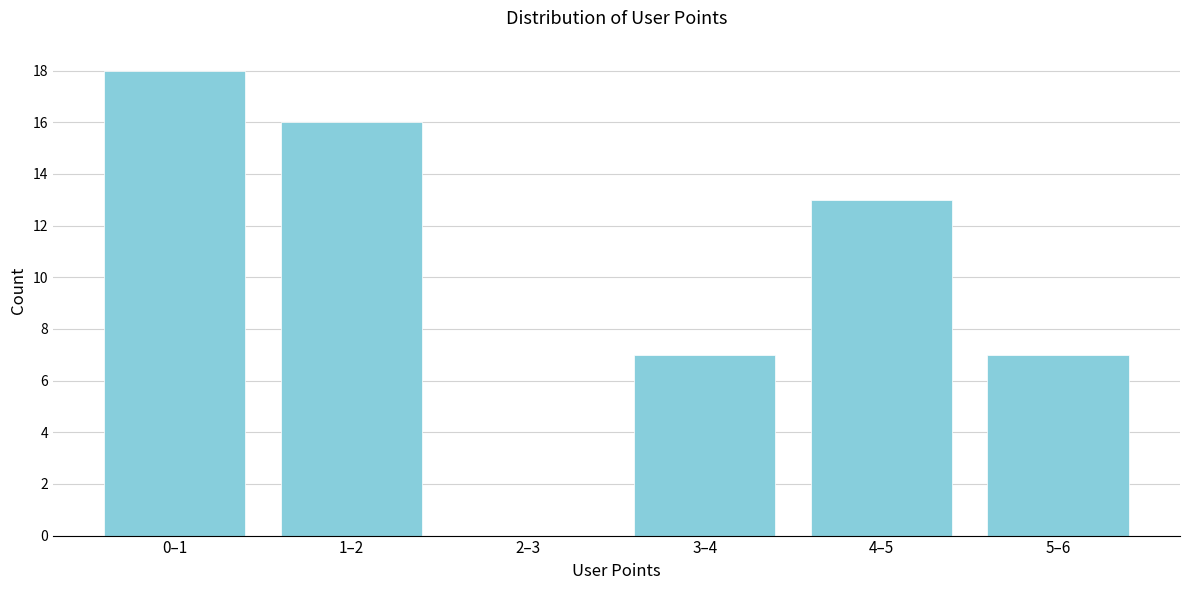

Reading left to right, transcribe all the data shown in this chart.

0–1=18	1–2=16	2–3=0	3–4=7	4–5=13	5–6=7